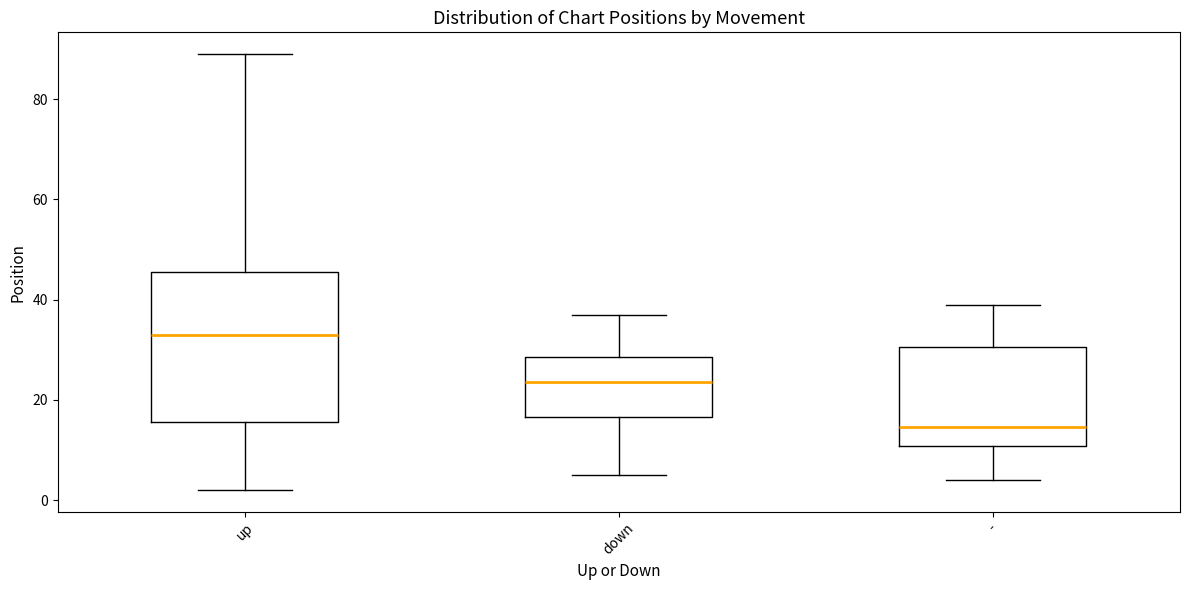

Which box is the tallest, from its lower edge to its upper edge?

up